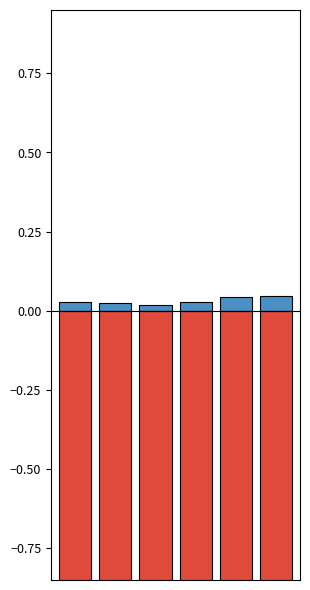

How many bars are there in total?

12